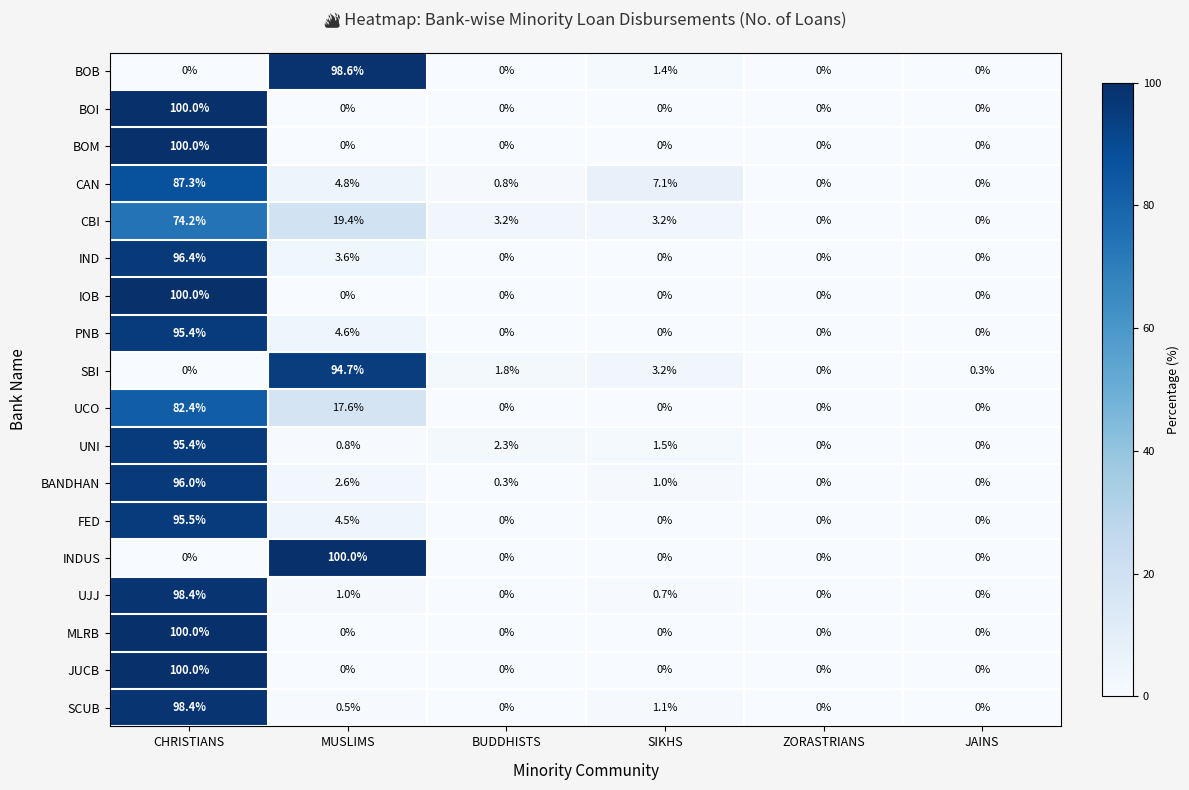

Count the number of categories in the chart.

6